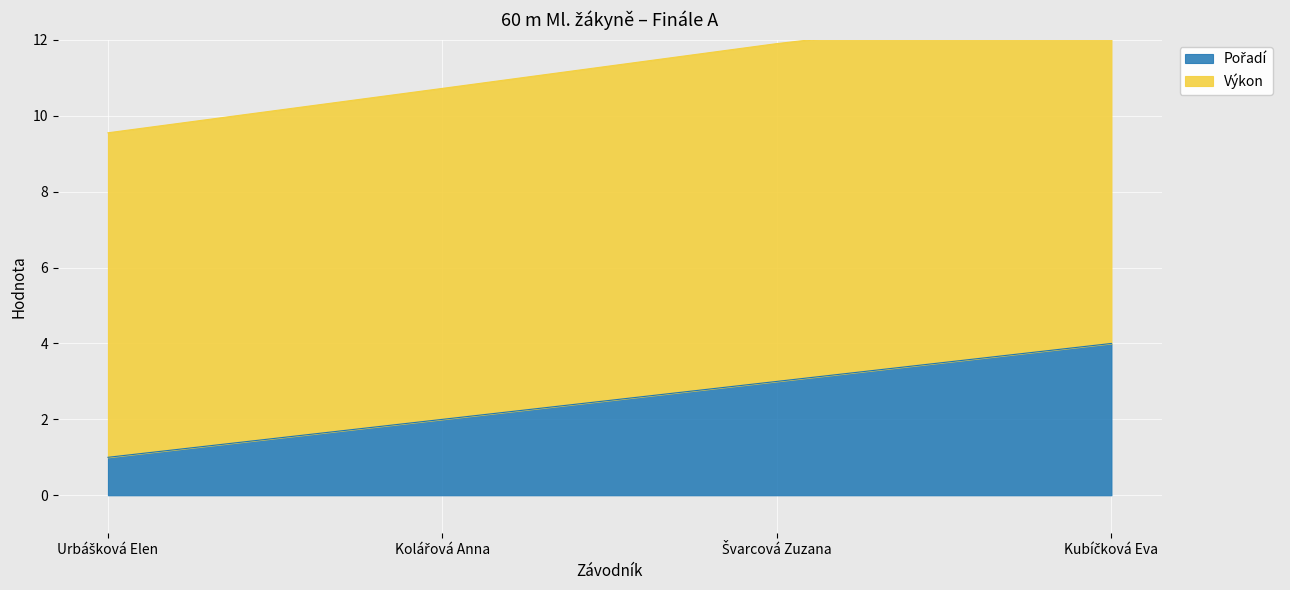

Which has a higher value, Urbášková Elen or Kubíčková Eva?

Kubíčková Eva